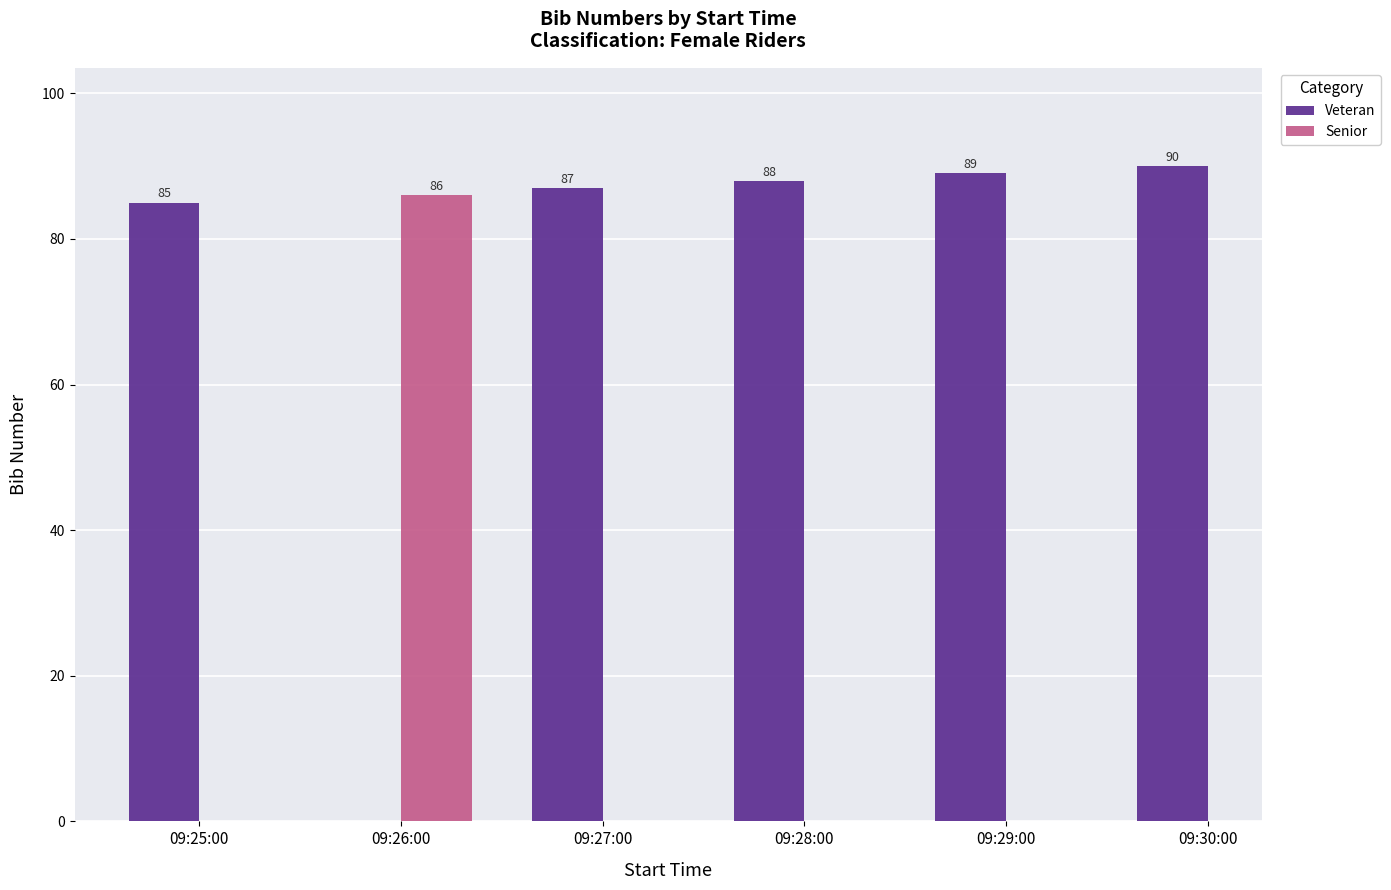

Are the bars horizontal?

No